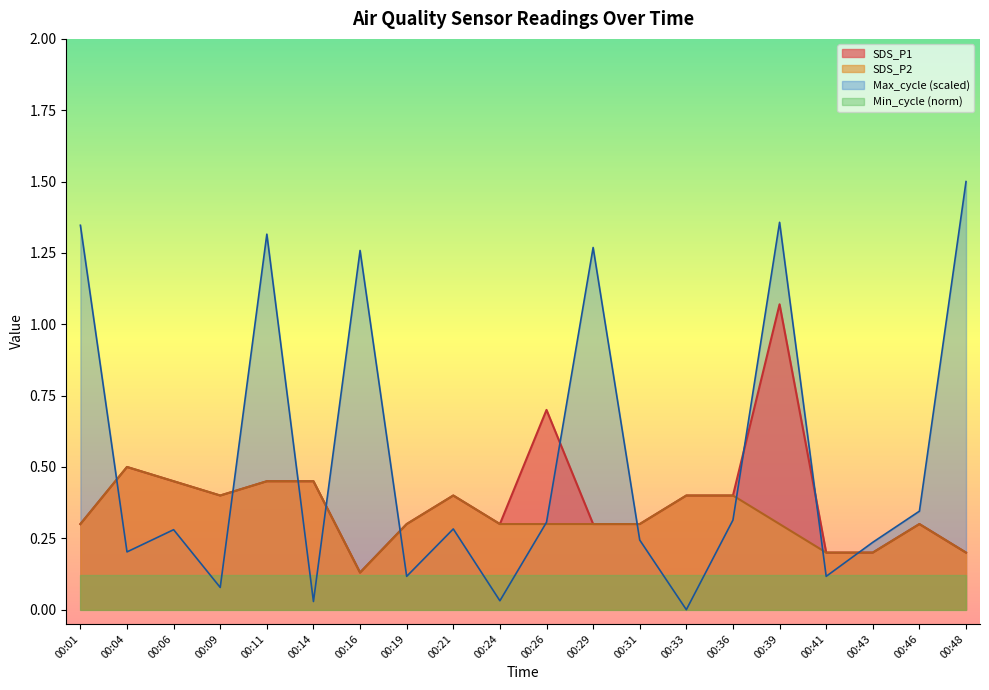

Rank the series by their maximum value, from highest to lowest.

Max_cycle (scaled), SDS_P1, SDS_P2, Min_cycle (norm)